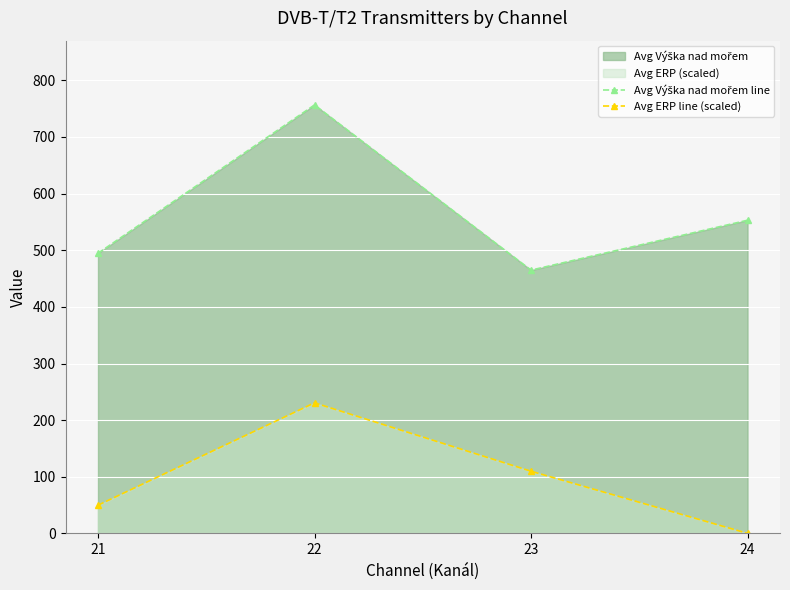

Reading left to right, transcribe all the data shown in this chart.

Avg Výška nad mořem line: 494.7	756.6	464.9	553.0
Avg ERP line (scaled): 49.9	230.6	109.9	0.2